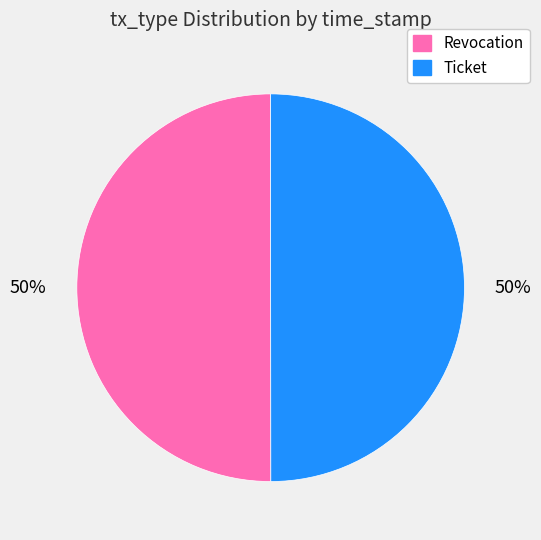

Approximately how many times larger is the value at Revocation compared to Ticket?

1.0